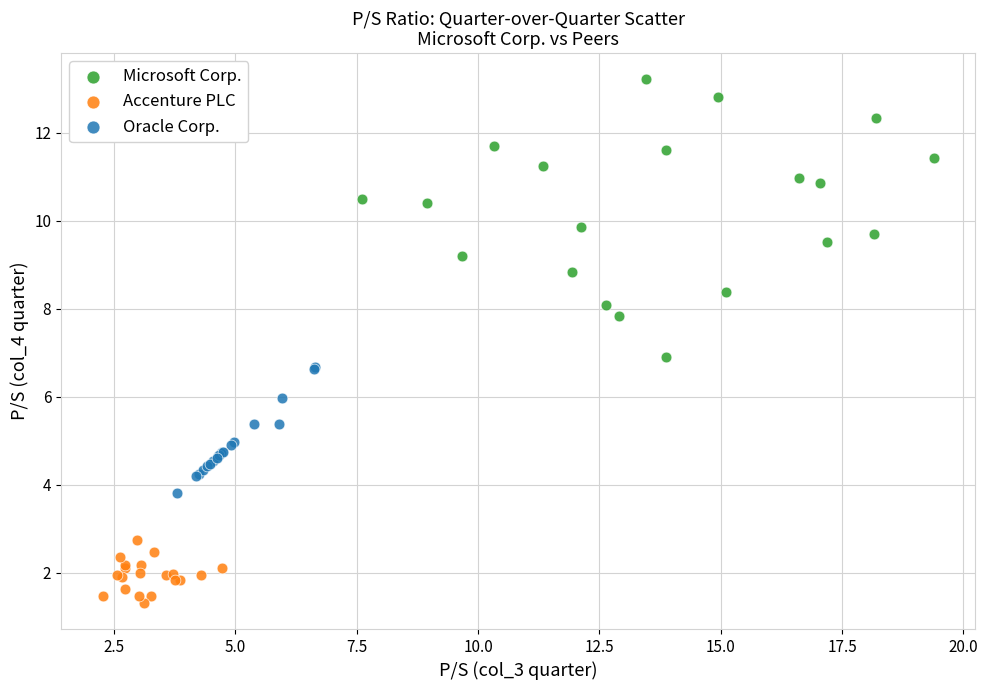

What are all the series names shown in the legend?

Microsoft Corp., Accenture PLC, Oracle Corp.